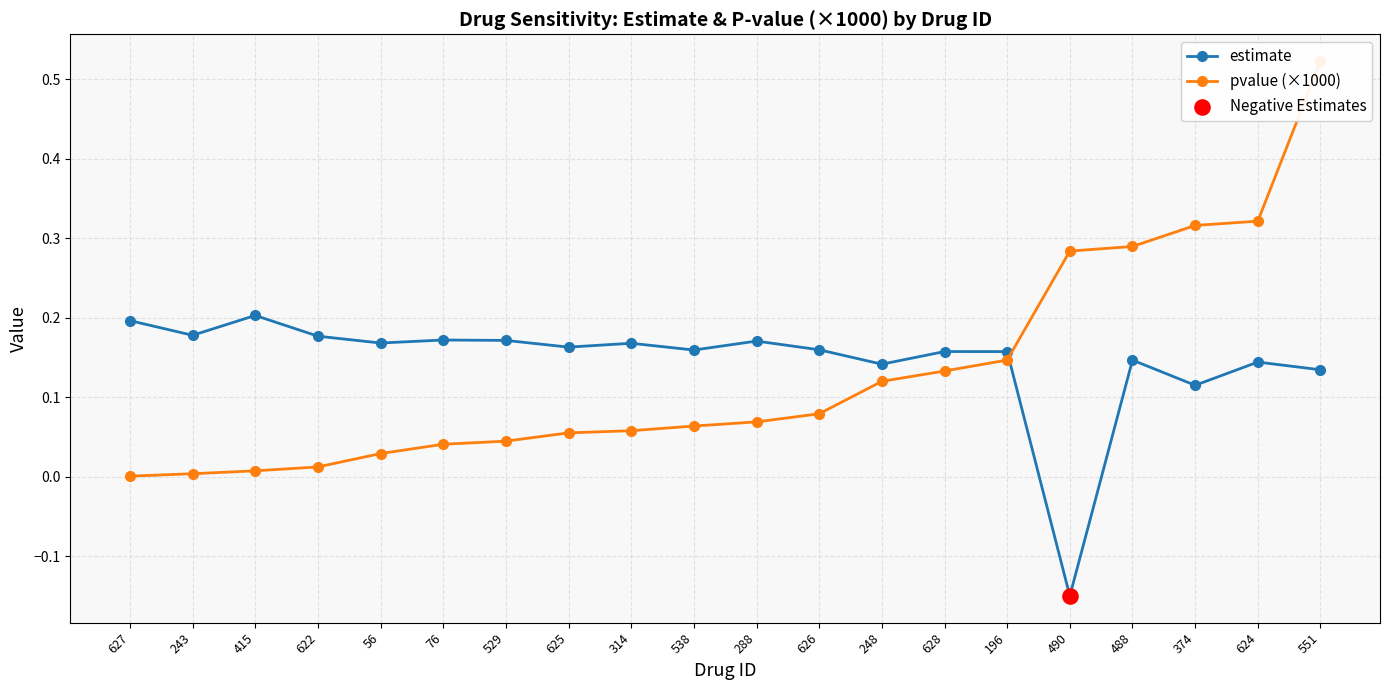

At how many categories does at least one series exceed 0?

20